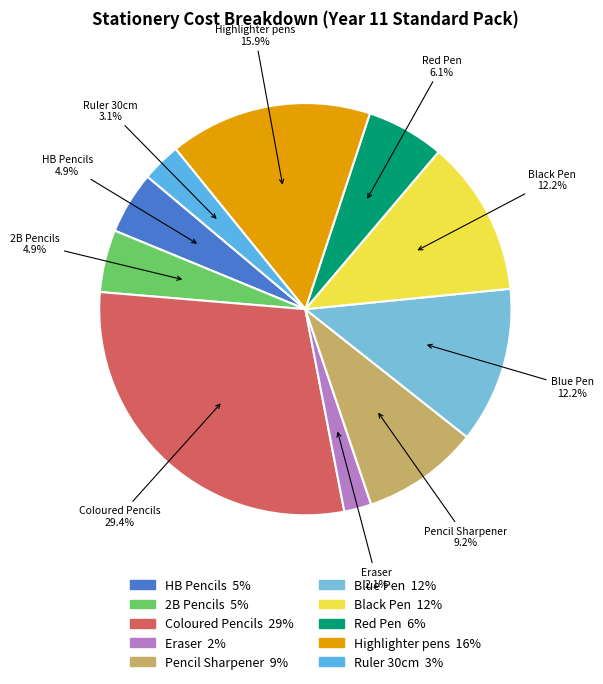

True or false: Ruler 30cm accounts for 3% of the total.

True